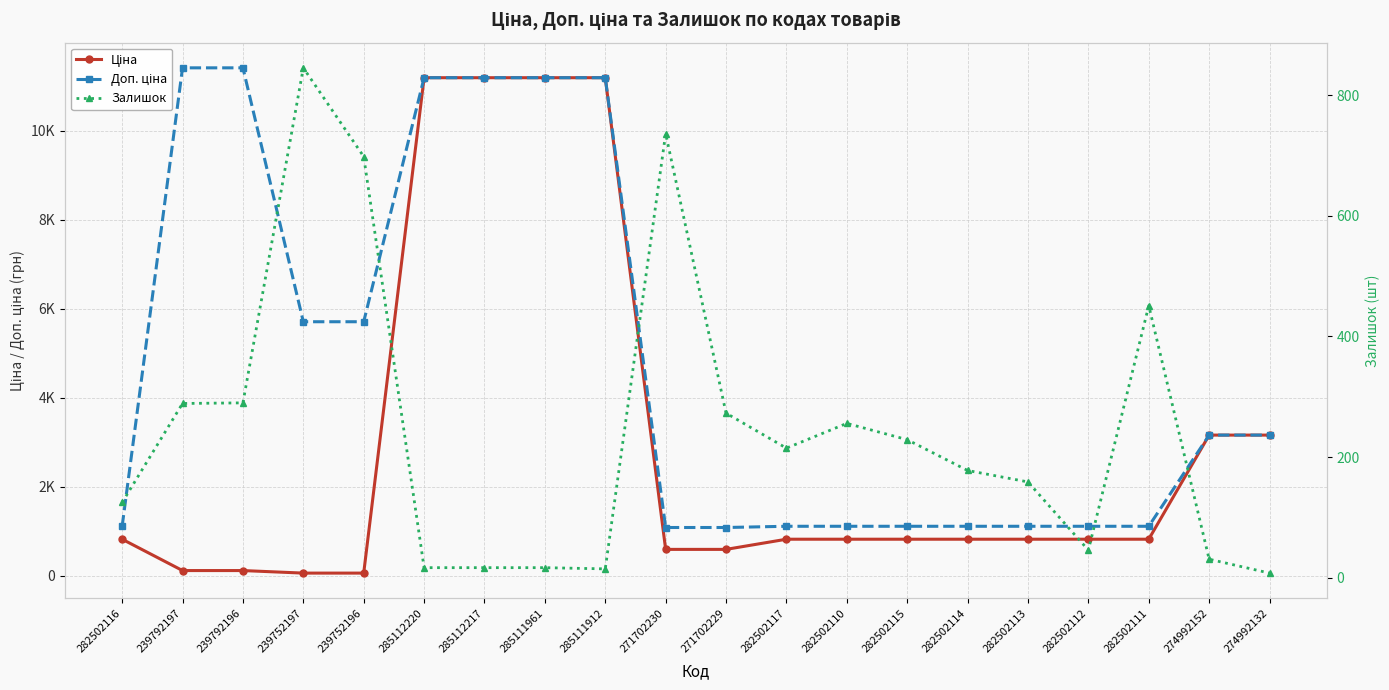

What is the label of the 6th point from the left?

285112220